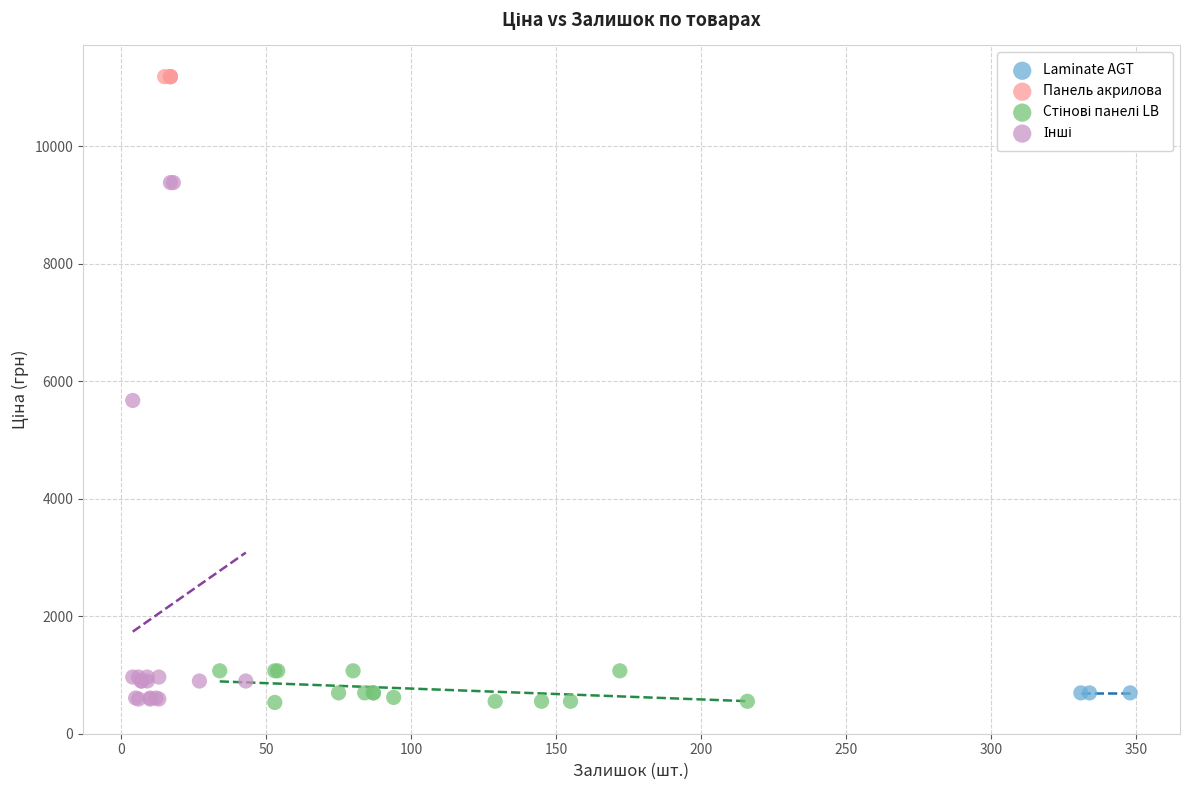

Which series reaches the maximum Y coordinate?

Панель акрилова